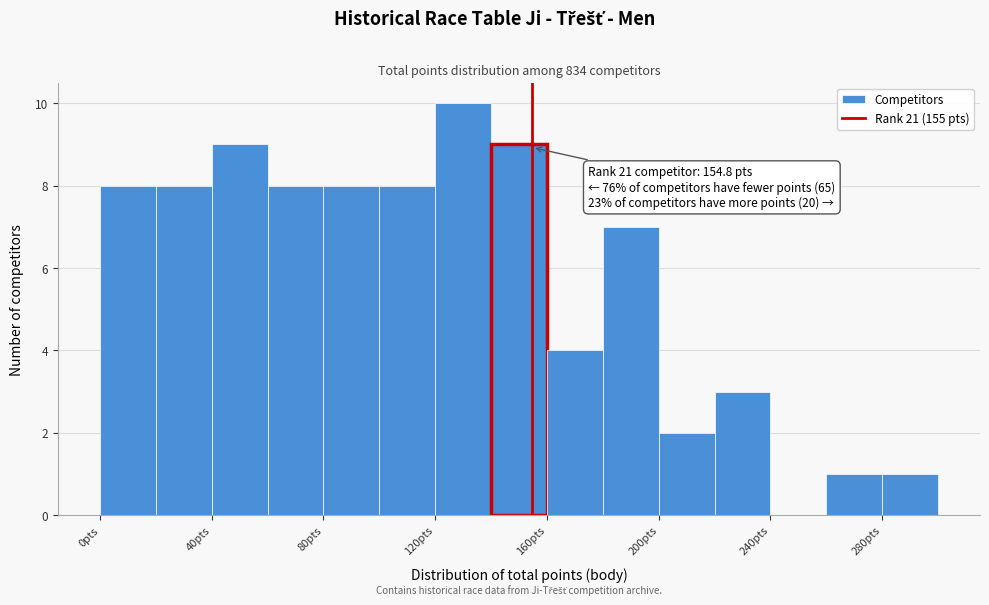

Over which range of the x-axis is the bar tallest?

120 to 140